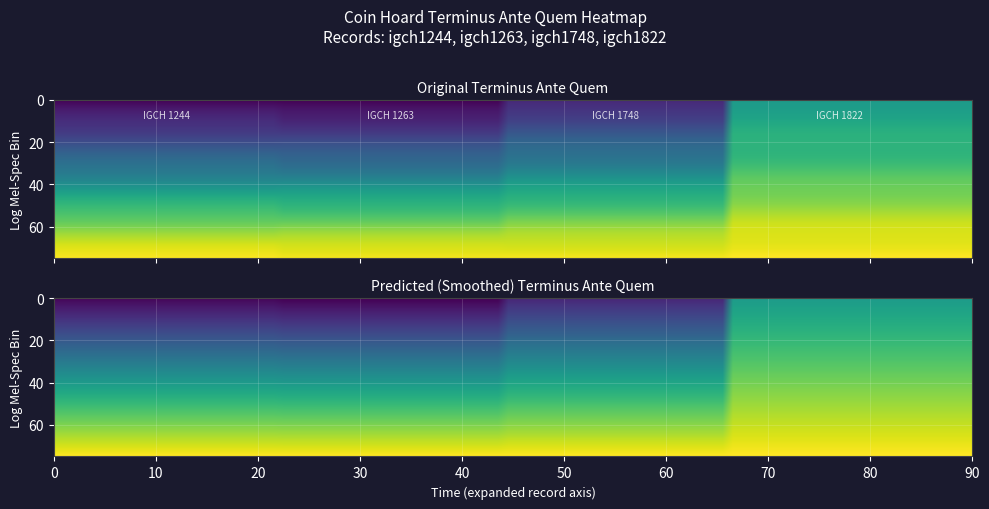

Rank the series at IGCH 1263 from highest to lowest value.

igch1822, igch1748, igch1244, igch1263